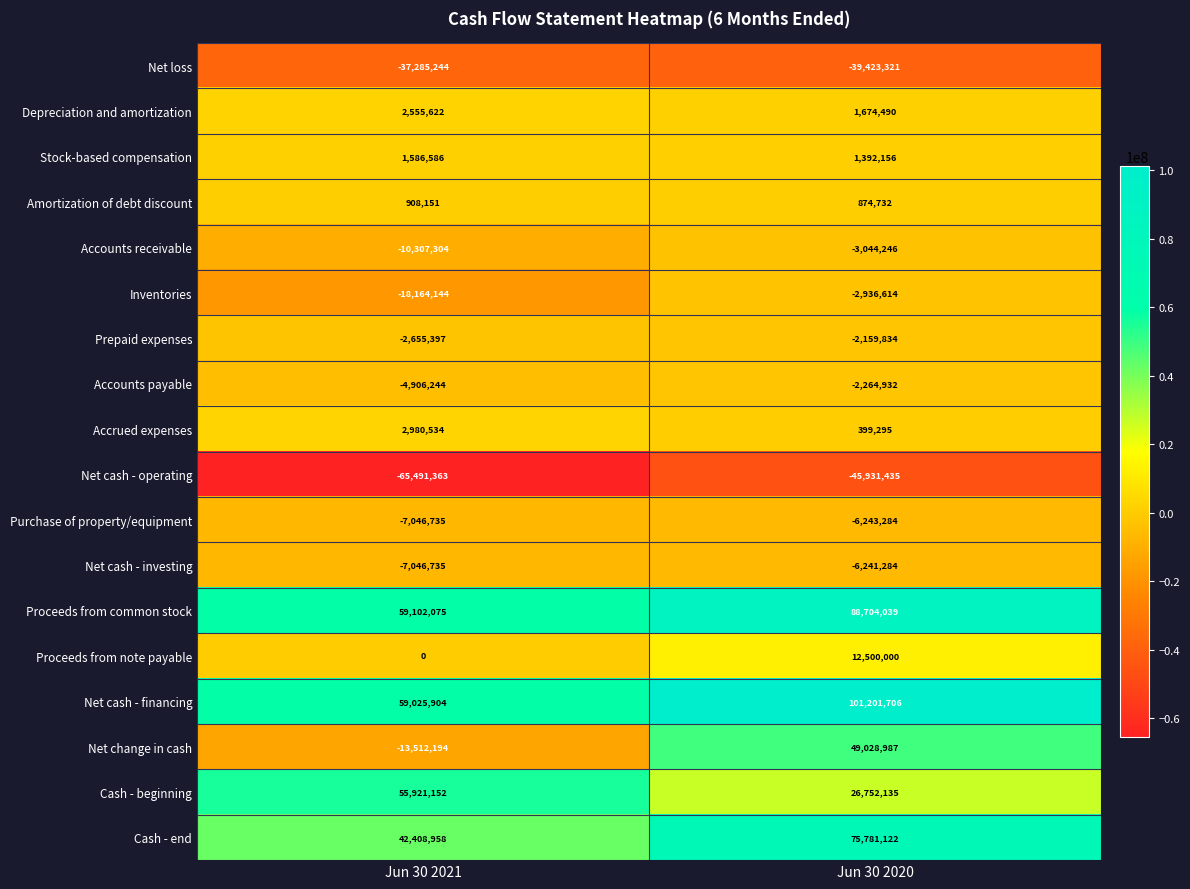

Is the value of Net cash - operating at Jun 30 2021 greater than the value of Proceeds from note payable at Jun 30 2021?

No